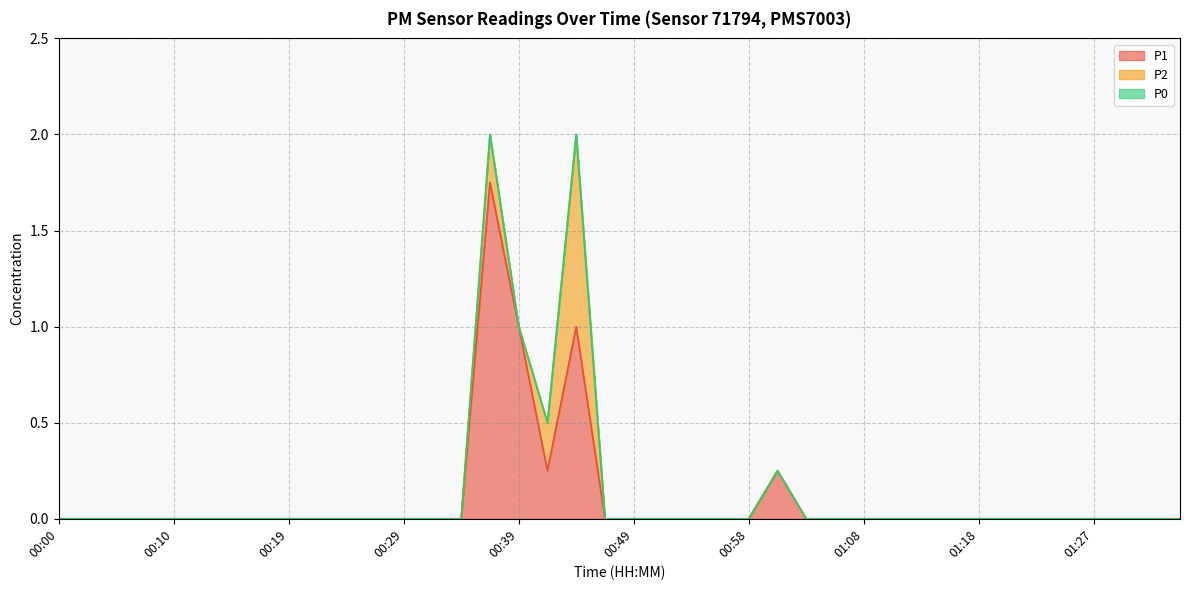

At 01:30, list the series in order from smallest to largest.

P1, P2, P0